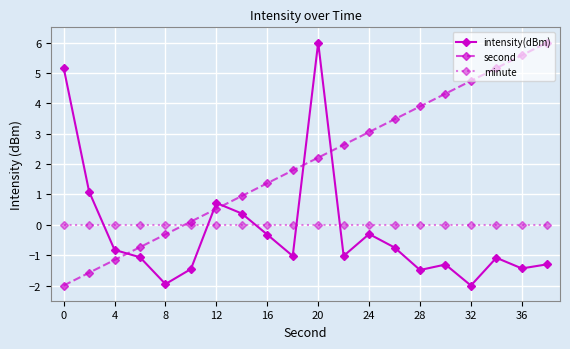

In intensity(dBm), how many points are higher than both neighbors (excluding endpoints)?

5